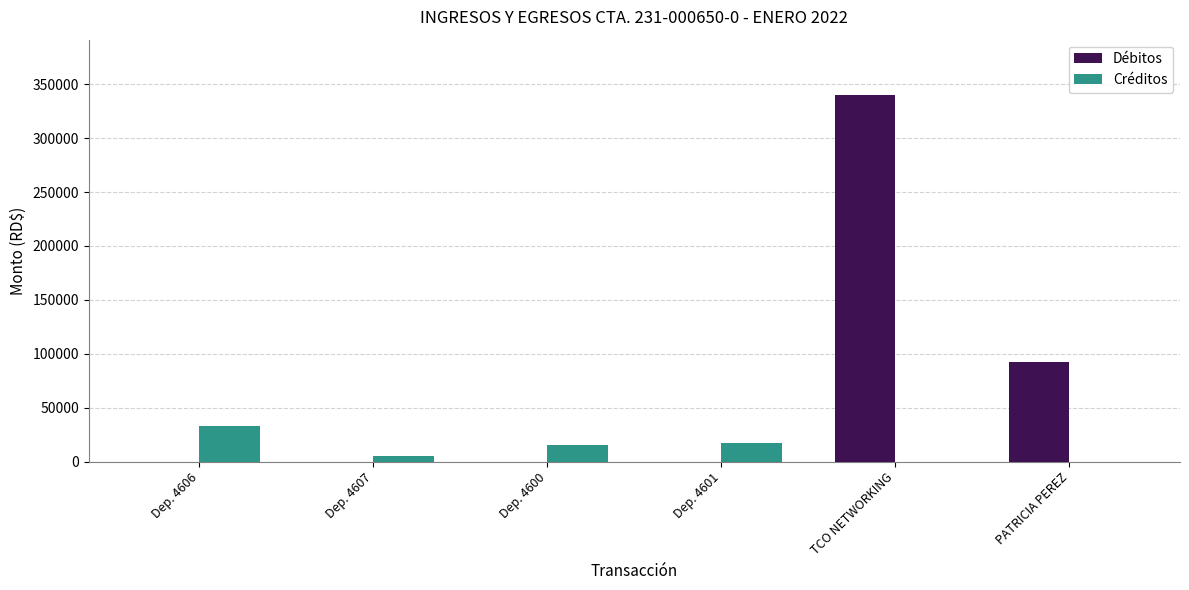

Reading right to left, list all the values displayed in this chart.

Débitos: PATRICIA PEREZ=92529.6	TCO NETWORKING=340259.0	Dep. 4601=0.0	Dep. 4600=0.0	Dep. 4607=0.0	Dep. 4606=0.0
Créditos: PATRICIA PEREZ=0.0	TCO NETWORKING=0.0	Dep. 4601=17400.0	Dep. 4600=15508.0	Dep. 4607=4888.0	Dep. 4606=32815.0